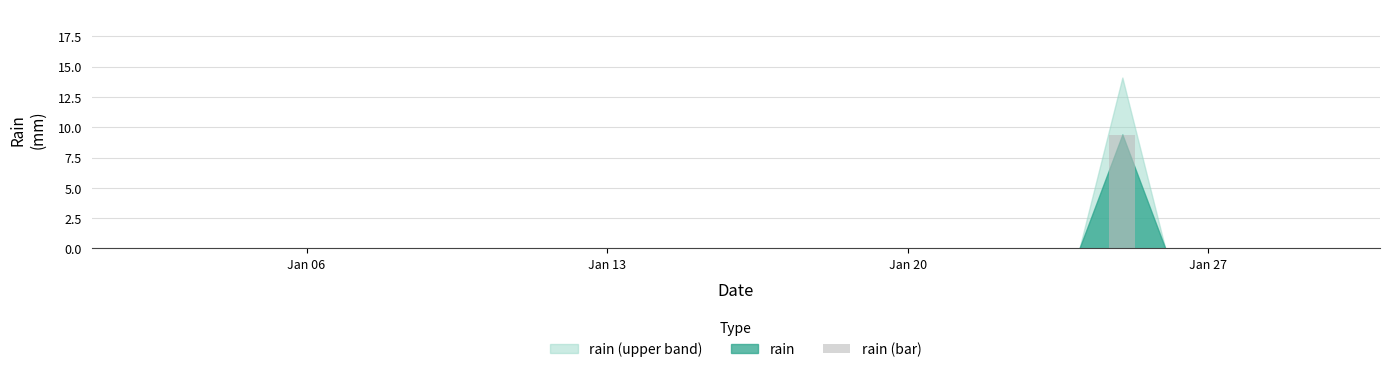

What is the maximum value shown in the chart?

9.4